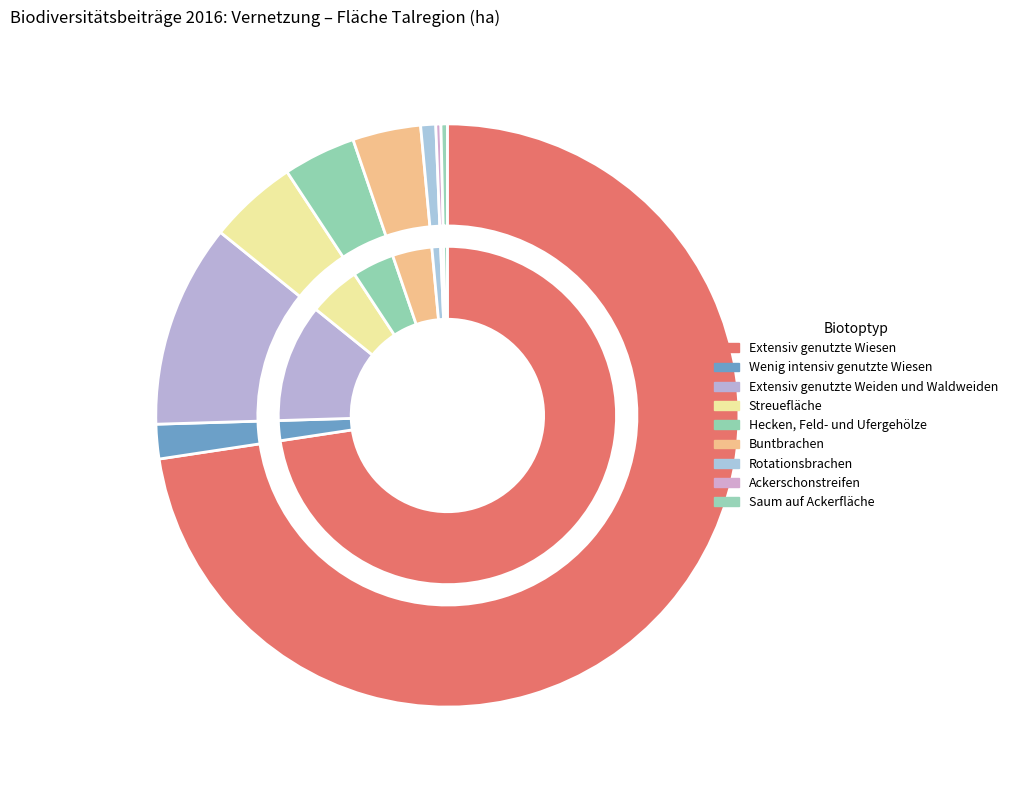

What is the ratio of the value at Rotationsbrachen to the value at Buntbrachen?

0.2